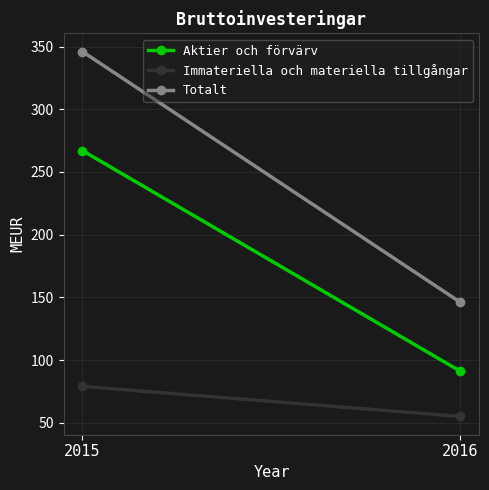

What is the sum of the Aktier och förvärv values at 2016 and 2015?

358